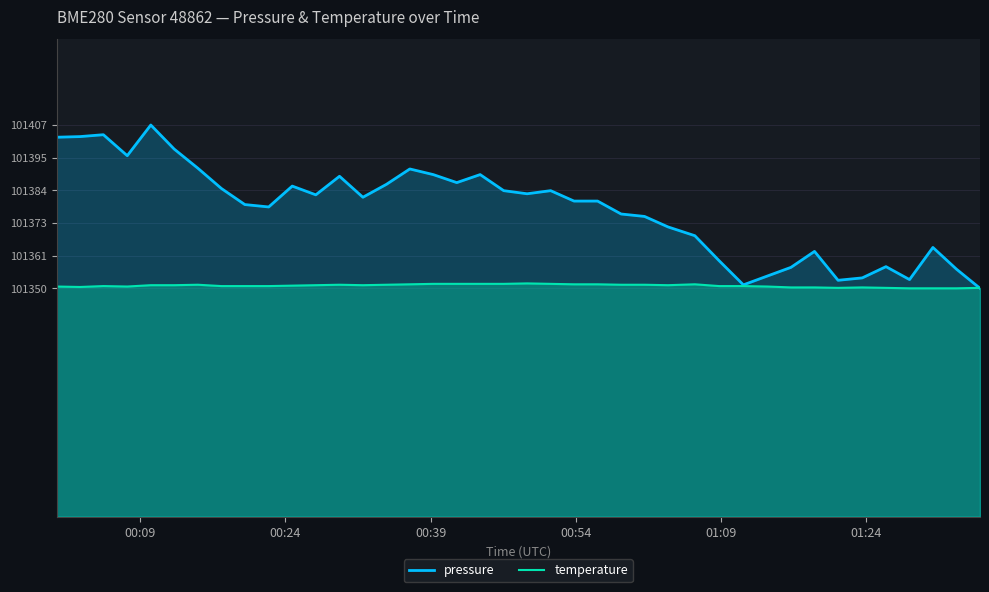

Which series has the largest range (max minus min)?

pressure